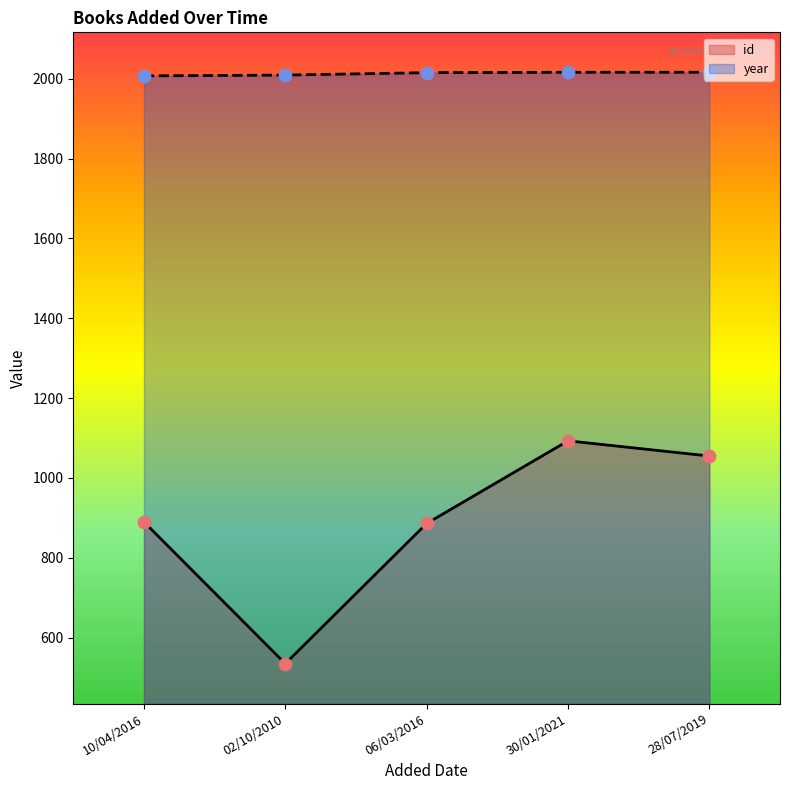

At how many categories does at least one series exceed 1609?

5